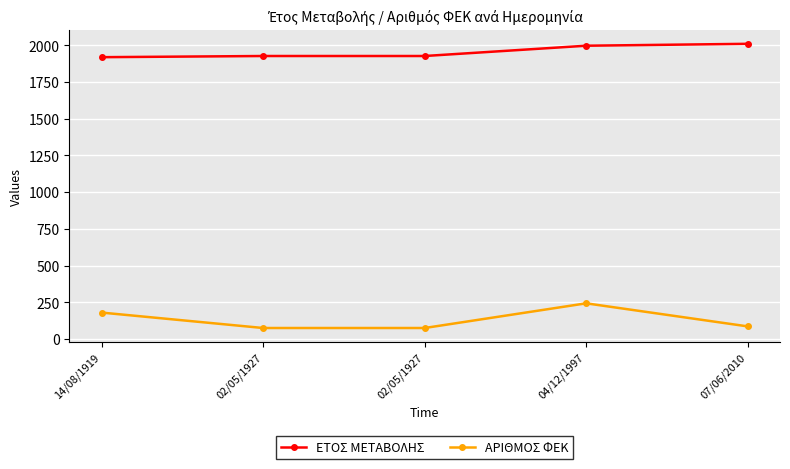

How many data points in ΑΡΙΘΜΟΣ ΦΕΚ are less than 87?

2